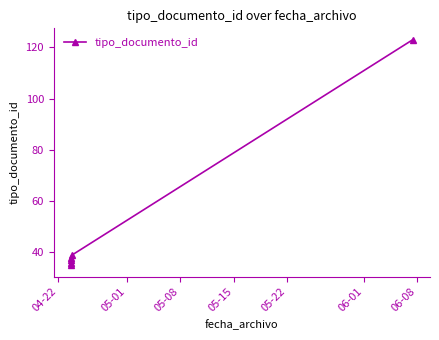

Reading right to left, transcribe all the data shown in this chart.

123	39	37	36	38	35